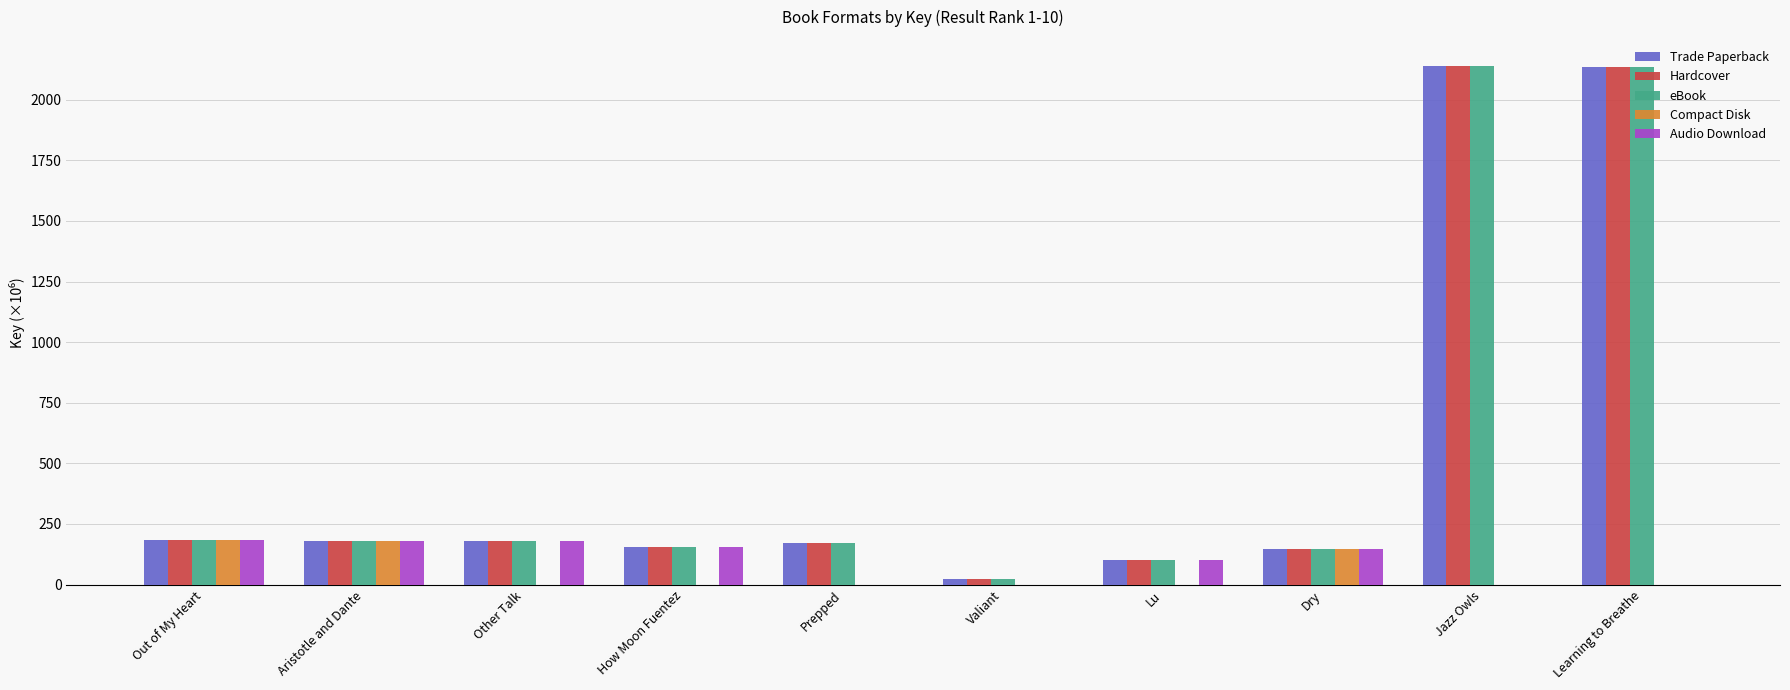

How many data points in Hardcover are above 178?

5